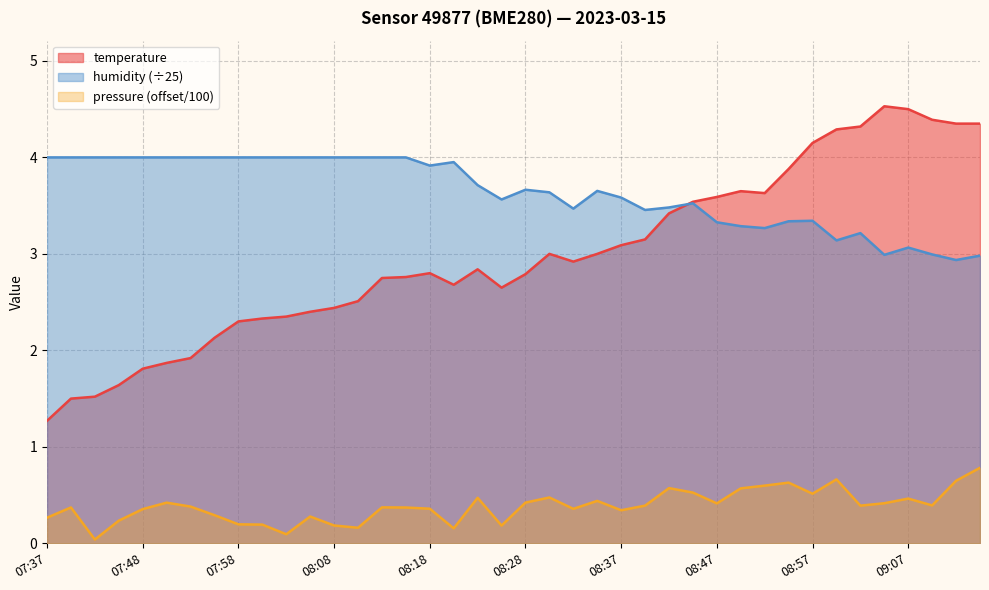

Reading left to right, extract all data points from this chart.

temperature: 07:37=1.3	07:41=1.5	07:43=1.5	07:46=1.6	07:48=1.8	07:51=1.9	07:53=1.9	07:56=2.1	07:58=2.3	08:01=2.3	08:03=2.4	08:05=2.4	08:08=2.4	08:10=2.5	08:13=2.8	08:15=2.8	08:18=2.8	08:20=2.7	08:23=2.8	08:25=2.6	08:28=2.8	08:30=3.0	08:32=2.9	08:35=3.0	08:37=3.1	08:40=3.1	08:42=3.4	08:45=3.5	08:47=3.6	08:50=3.6	08:52=3.6	08:55=3.9	08:57=4.2	09:00=4.3	09:02=4.3	09:04=4.5	09:07=4.5	09:09=4.4	09:12=4.3	09:14=4.3
humidity: 07:37=4.0	07:41=4.0	07:43=4.0	07:46=4.0	07:48=4.0	07:51=4.0	07:53=4.0	07:56=4.0	07:58=4.0	08:01=4.0	08:03=4.0	08:05=4.0	08:08=4.0	08:10=4.0	08:13=4.0	08:15=4.0	08:18=3.9	08:20=4.0	08:23=3.7	08:25=3.6	08:28=3.7	08:30=3.6	08:32=3.5	08:35=3.7	08:37=3.6	08:40=3.5	08:42=3.5	08:45=3.5	08:47=3.3	08:50=3.3	08:52=3.3	08:55=3.3	08:57=3.3	09:00=3.1	09:02=3.2	09:04=3.0	09:07=3.1	09:09=3.0	09:12=2.9	09:14=3.0